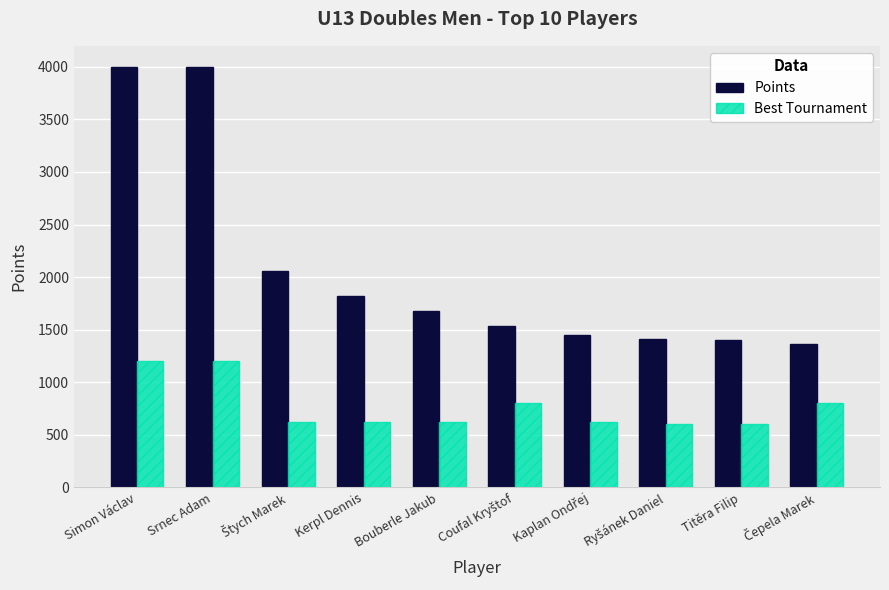

The Best Tournament series shows 1924 at Simon Václav. True or false?

False